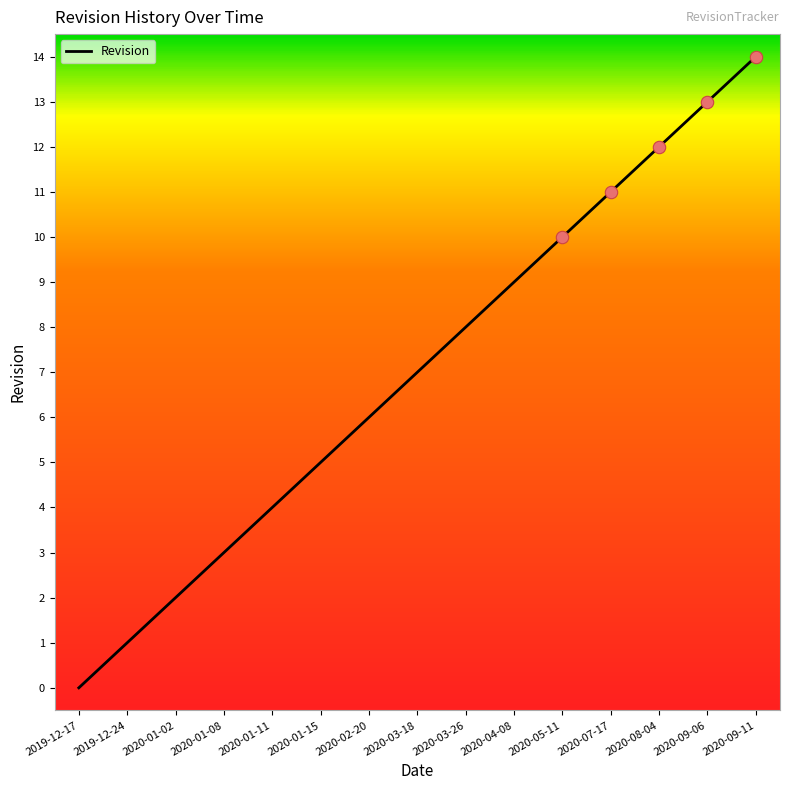

Which has a higher value, 2020-01-11 or 2020-03-26?

2020-03-26